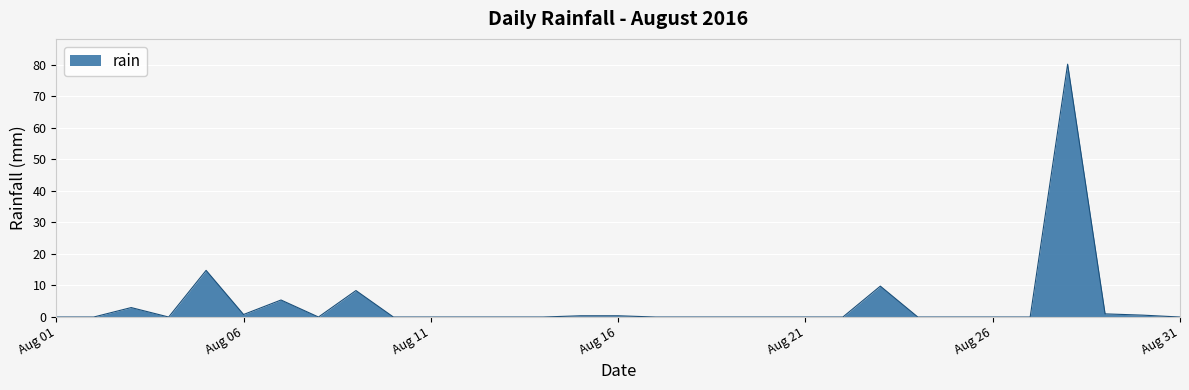

Does the chart display data point markers on the line(s)?

No